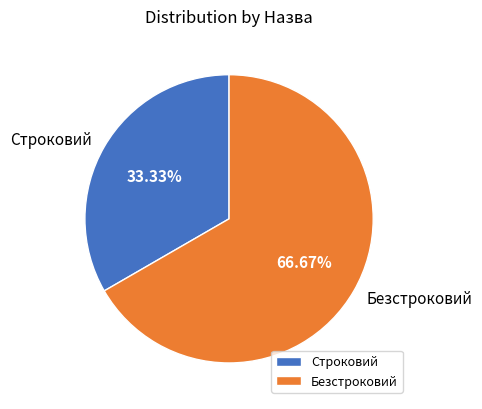

What is the smallest slice in the pie chart?

Строковий